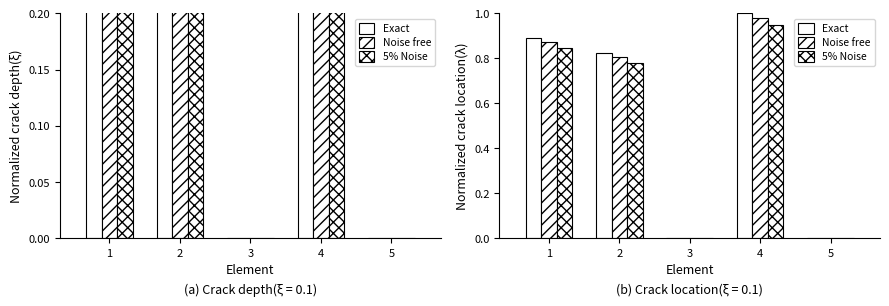

Does the chart contain stacked bars?

No